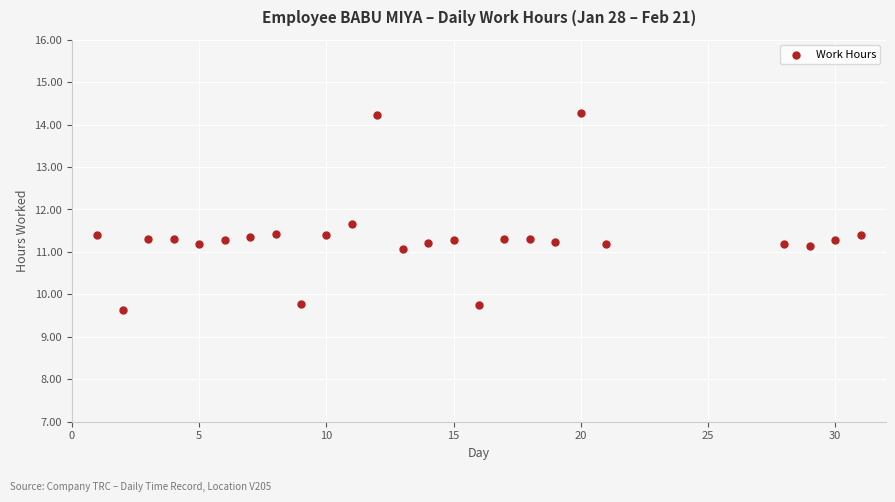

What is the range of X values (max minus min)?

30.0